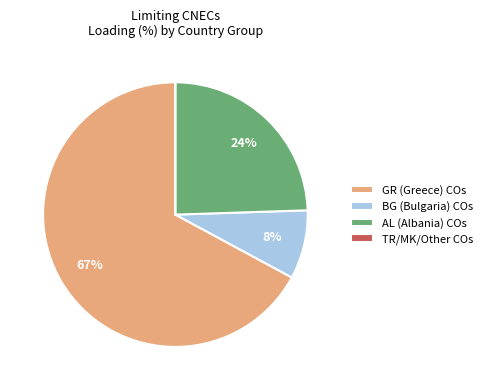

Is the sum of BG (Bulgaria) COs and GR (Greece) COs greater than half?

Yes